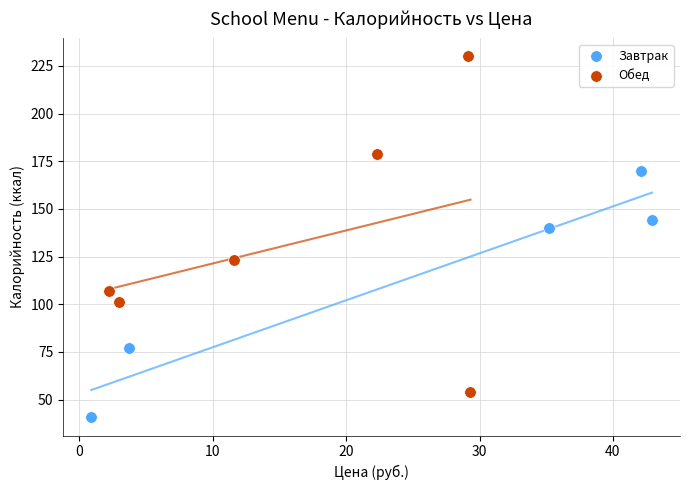

Which series reaches the minimum Y coordinate?

Завтрак